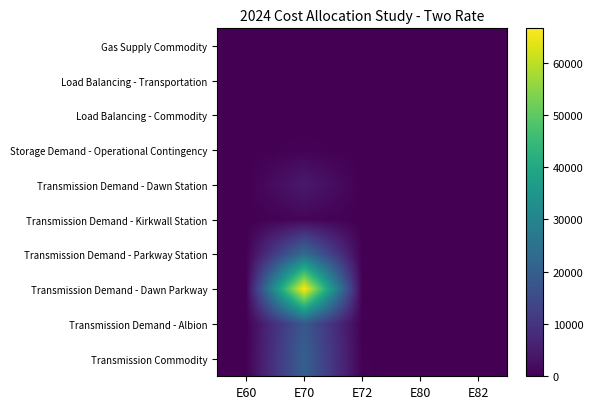

Which has a higher value, E70 or E72?

E70